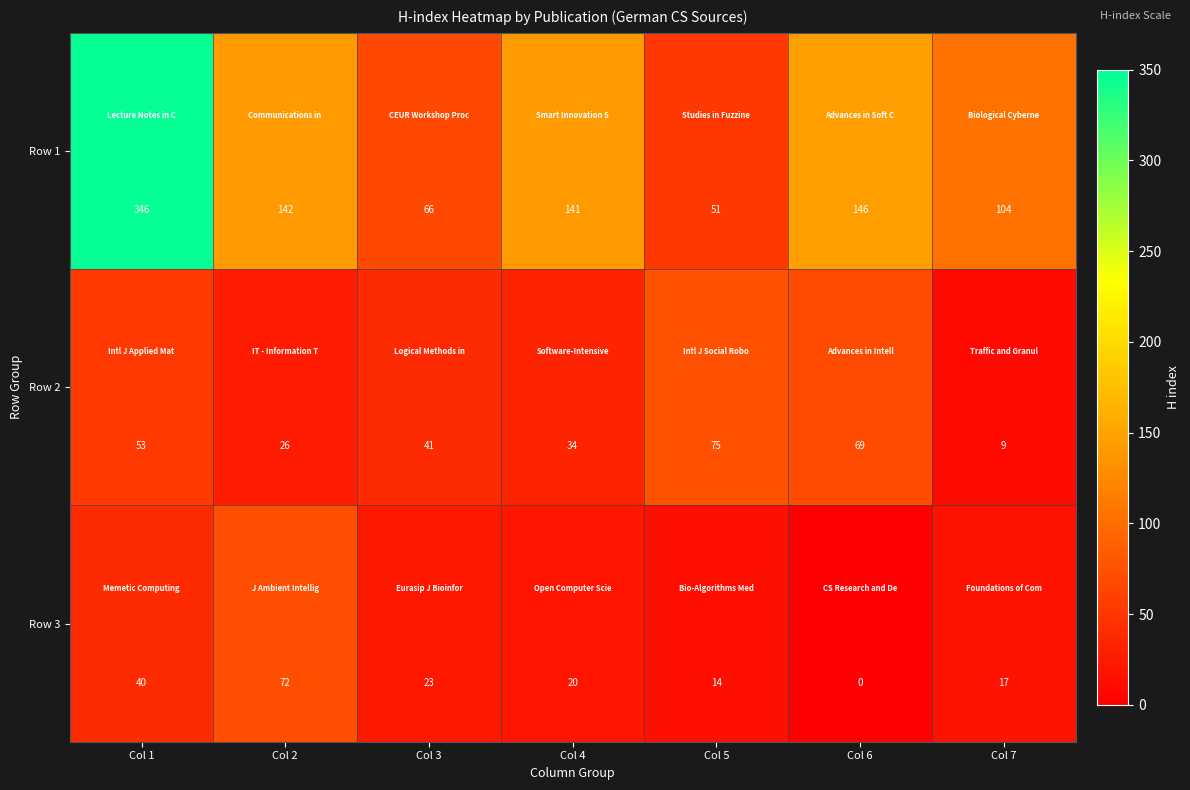

The value of Row 2 at Col 6 is 22. True or false?

False